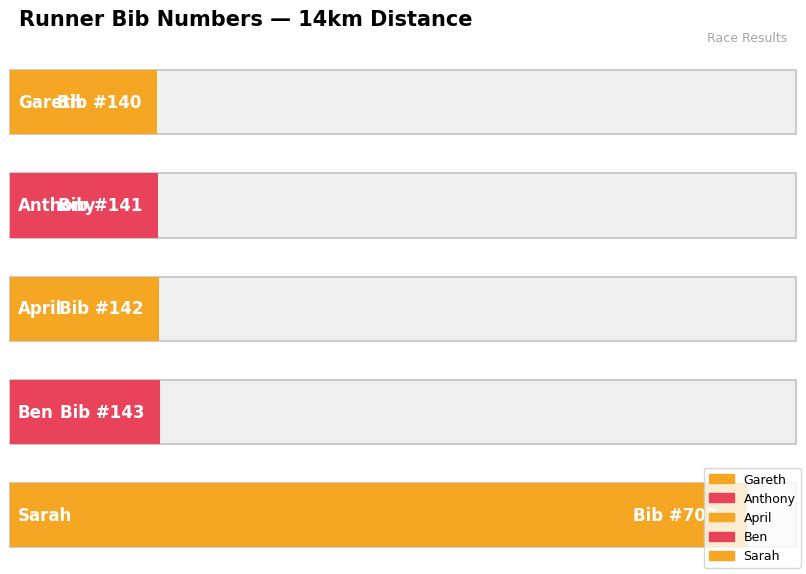

How many values are below 142?

2